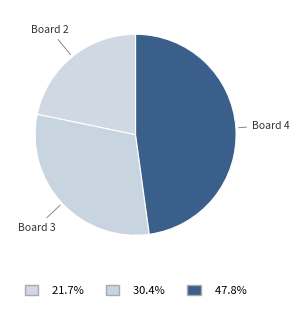

Rank the categories by value from highest to lowest.

Board 4, Board 3, Board 2